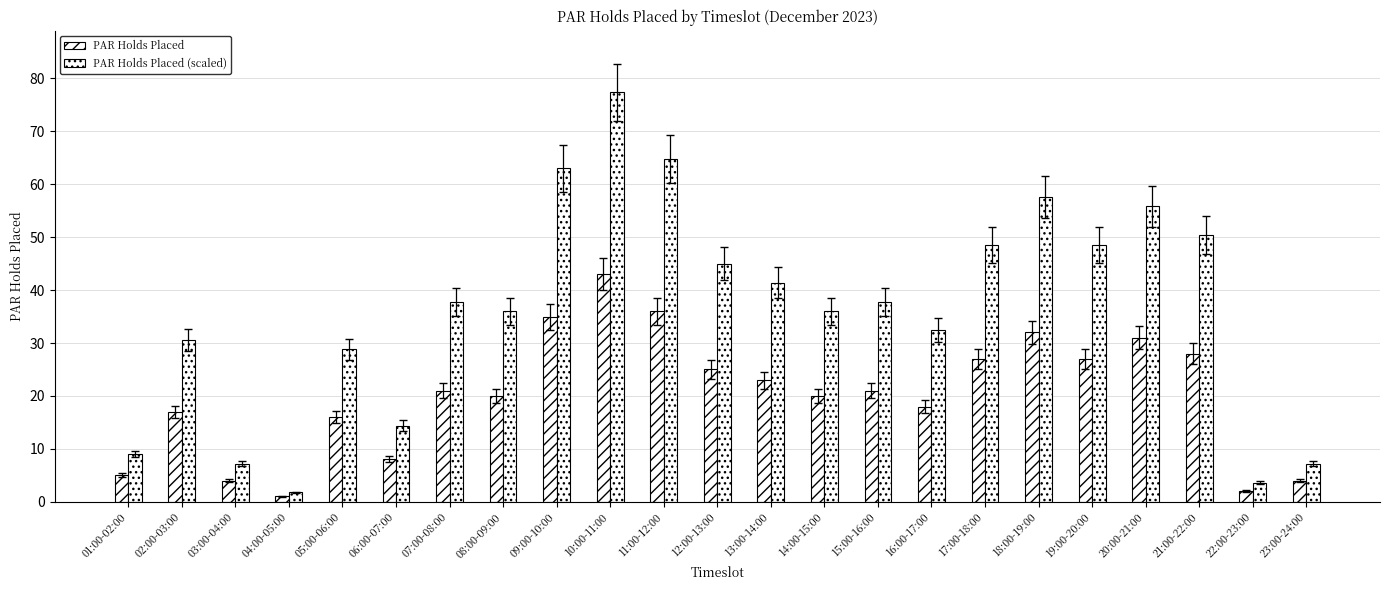

How many data points in PAR Holds Placed (scaled) are above 37?

12